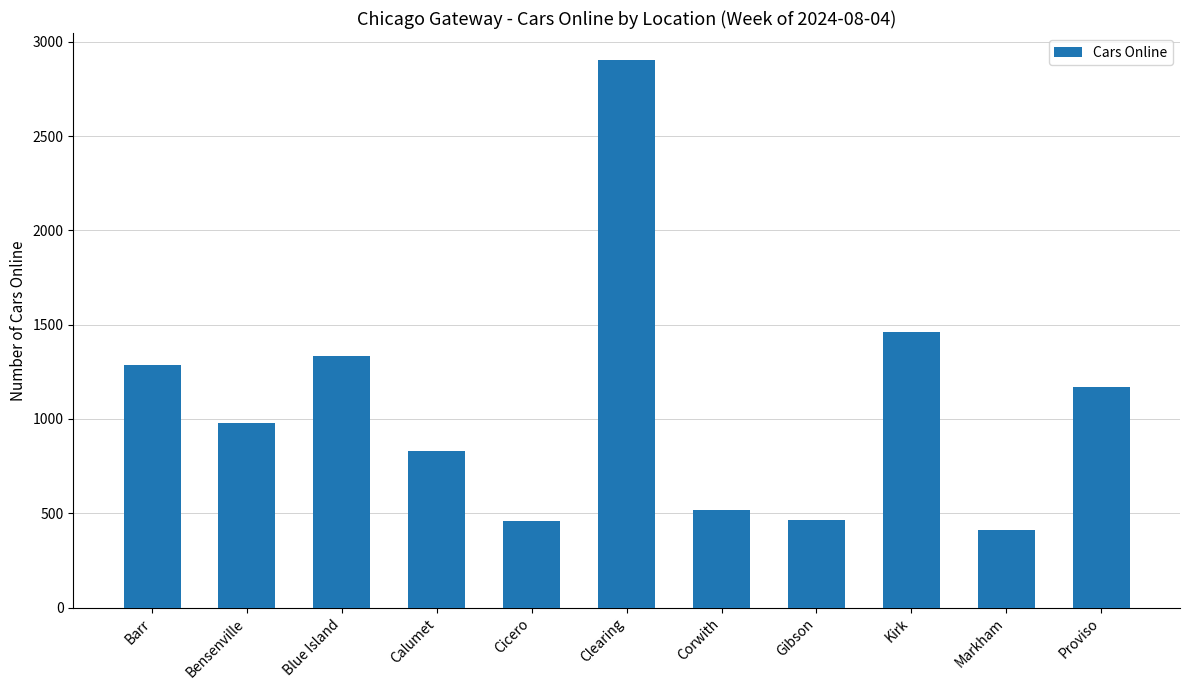

What is the difference between the second highest and minimum values?

1047